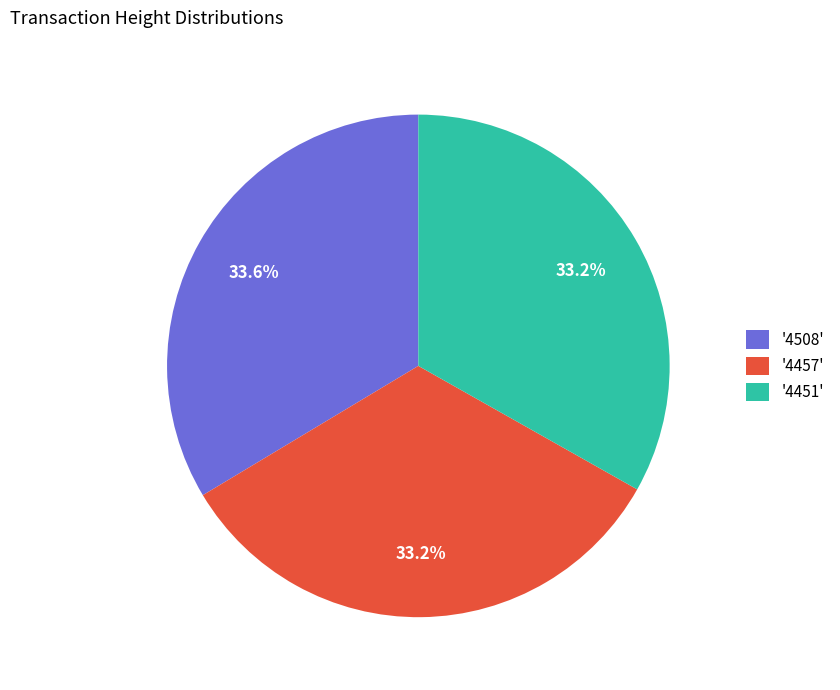

Approximately how many times larger is the value at '4508' compared to '4451'?

1.0